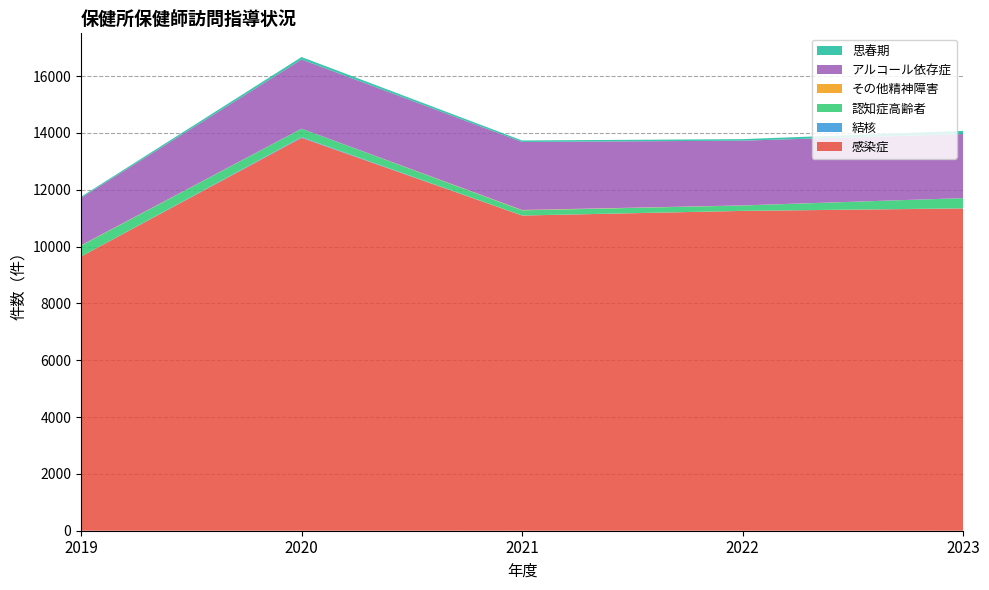

Reading left to right, list all the values displayed in this chart.

感染症: 9650	13829	11093	11256	11343
結核: 1	26	2	3	4
認知症高齢者: 385	296	182	189	360
その他精神障害: 9	1	12	3	0
アルコール依存症: 1669	2435	2394	2278	2255
思春期: 39	86	53	54	111